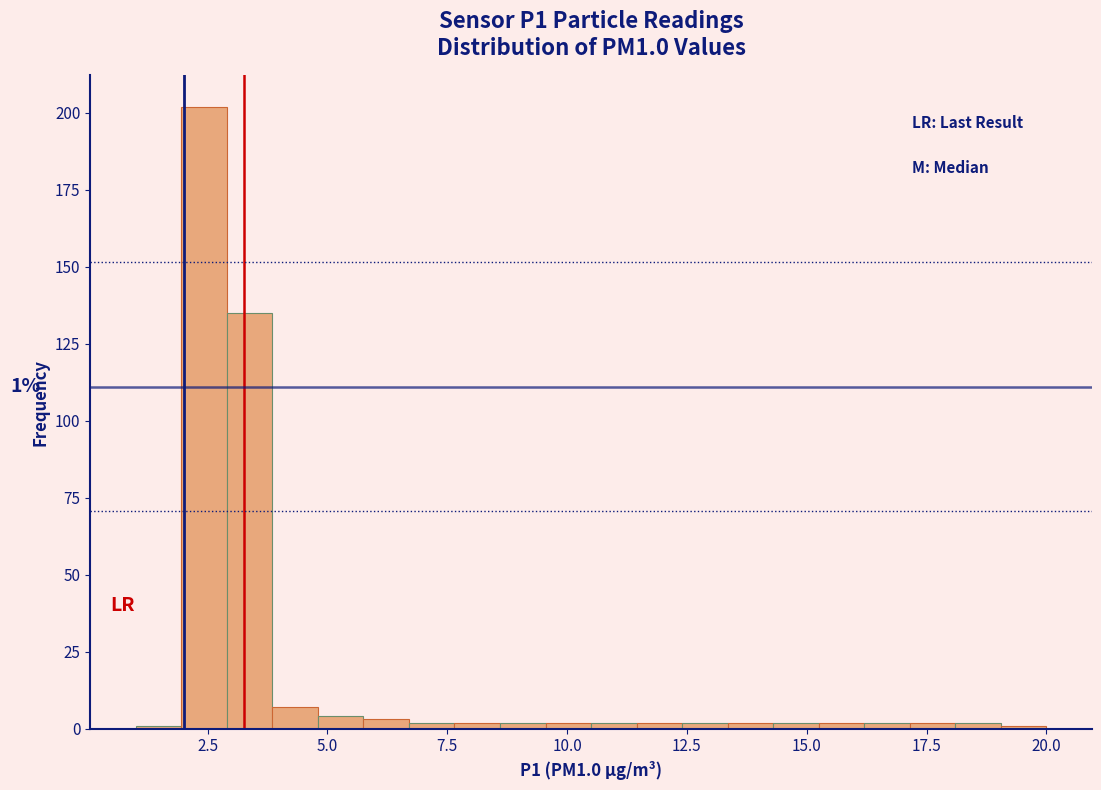

Read against the x-axis, roughly where is the centre of the tallest bar?

2.5